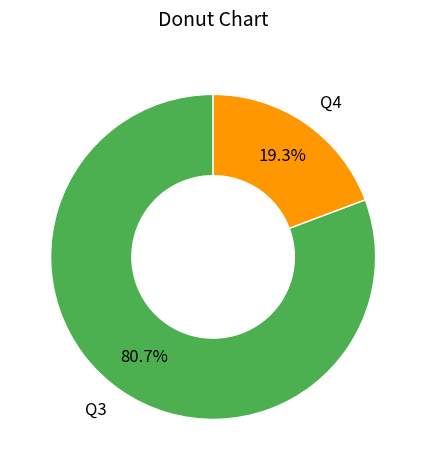

Count the number of slices in the pie.

2